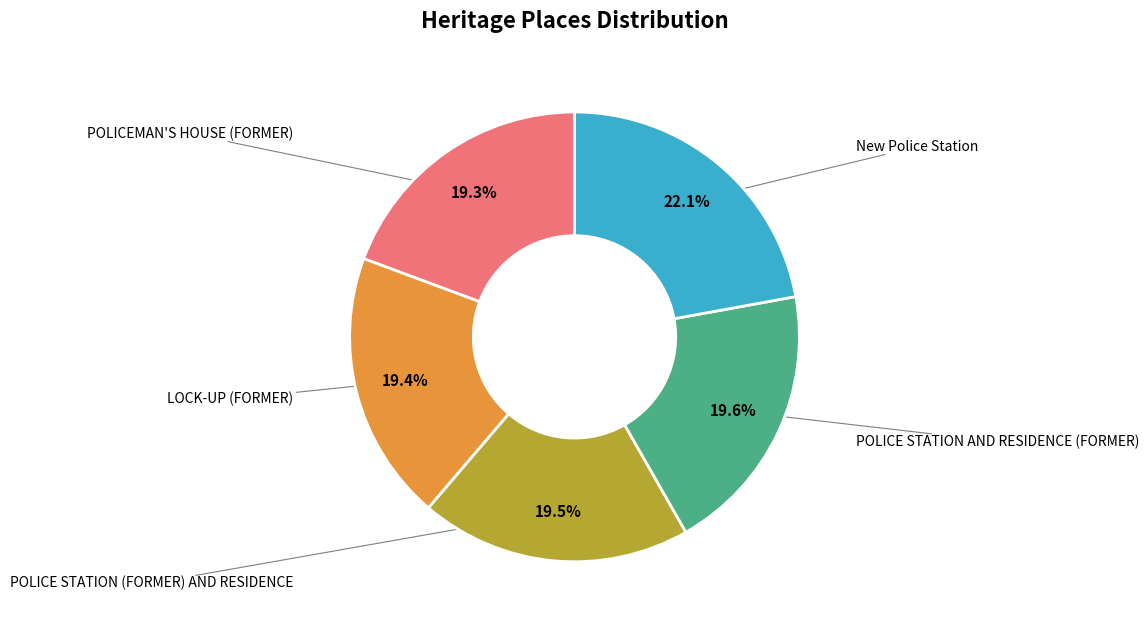

How many segments does this pie chart have?

5